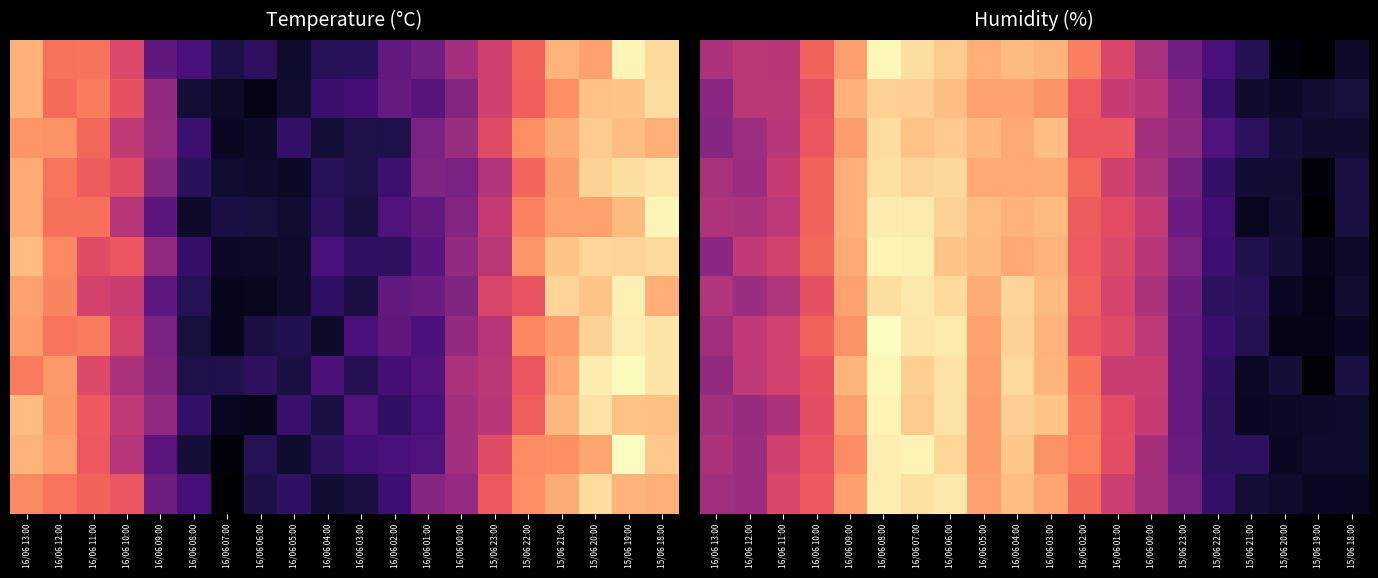

What is the spread (max minus min) of values at 15/06 19:00?

4.9